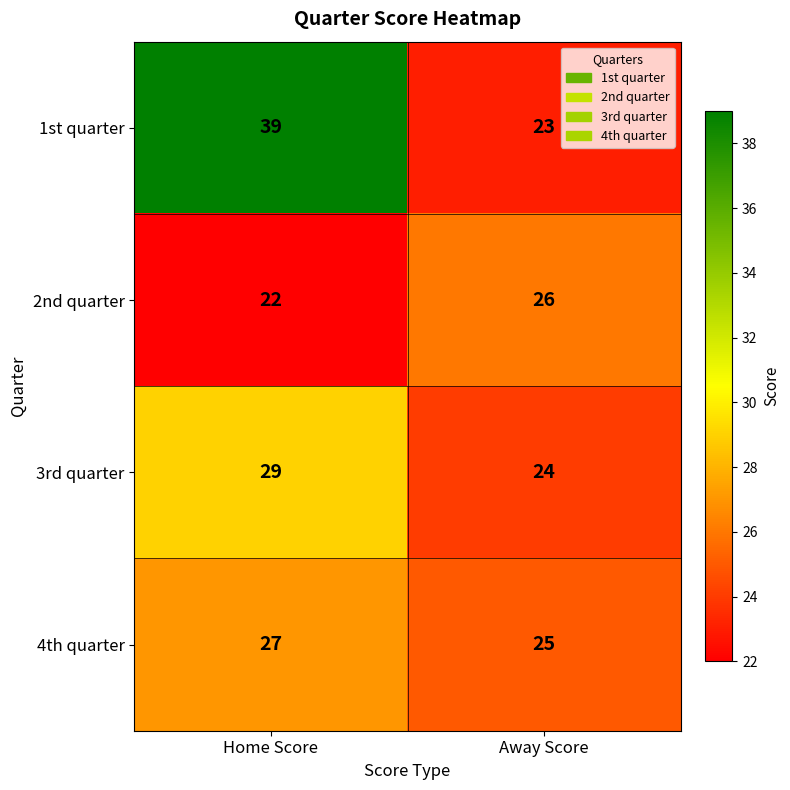

What is the sum of all 4th quarter values?

52